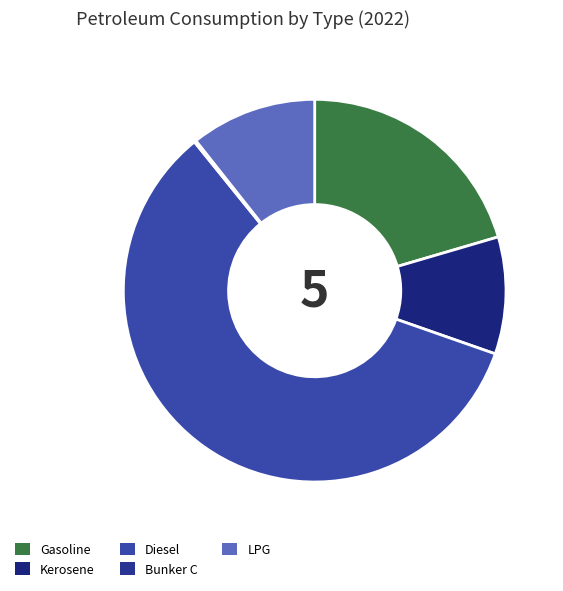

What percentage do LPG and Gasoline together represent?

31.1%